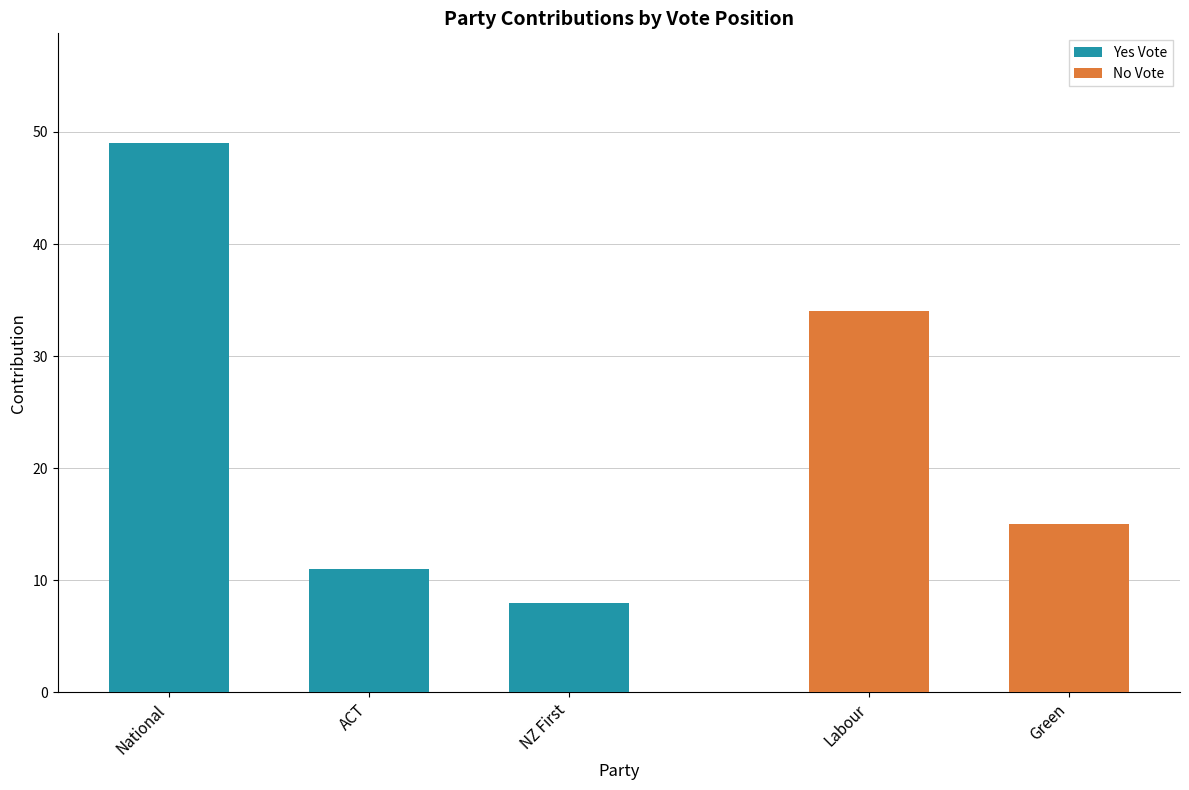

Is it true that the value at ACT is 4?

False